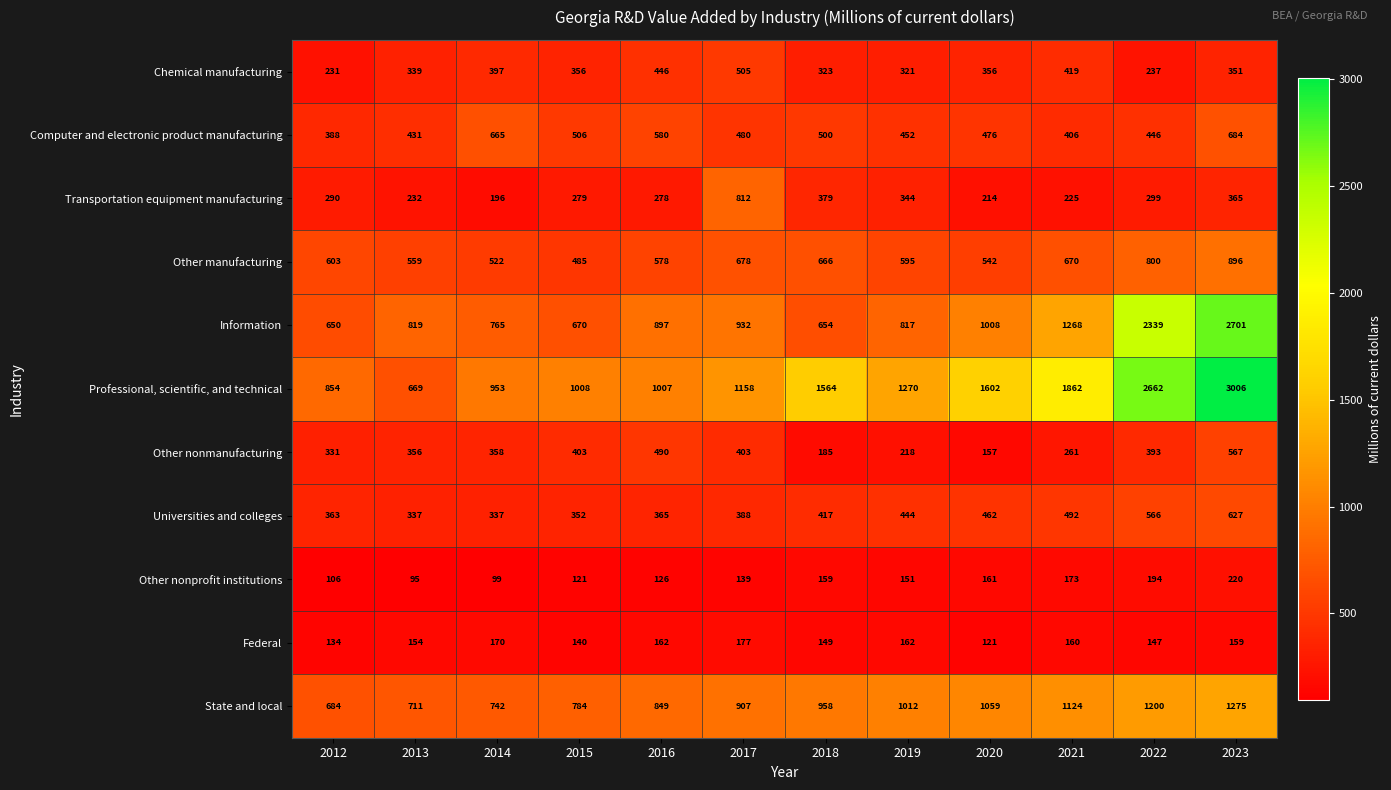

What is the maximum value for Other nonmanufacturing?

567